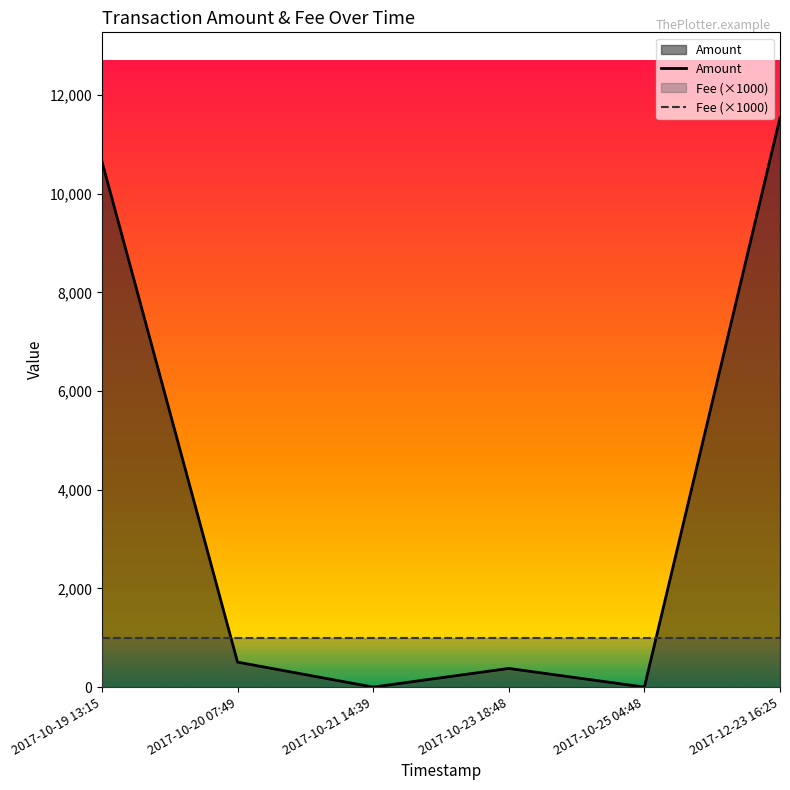

Rank the series at 2017-12-23 16:25 from lowest to highest value.

Fee (×1000), Amount